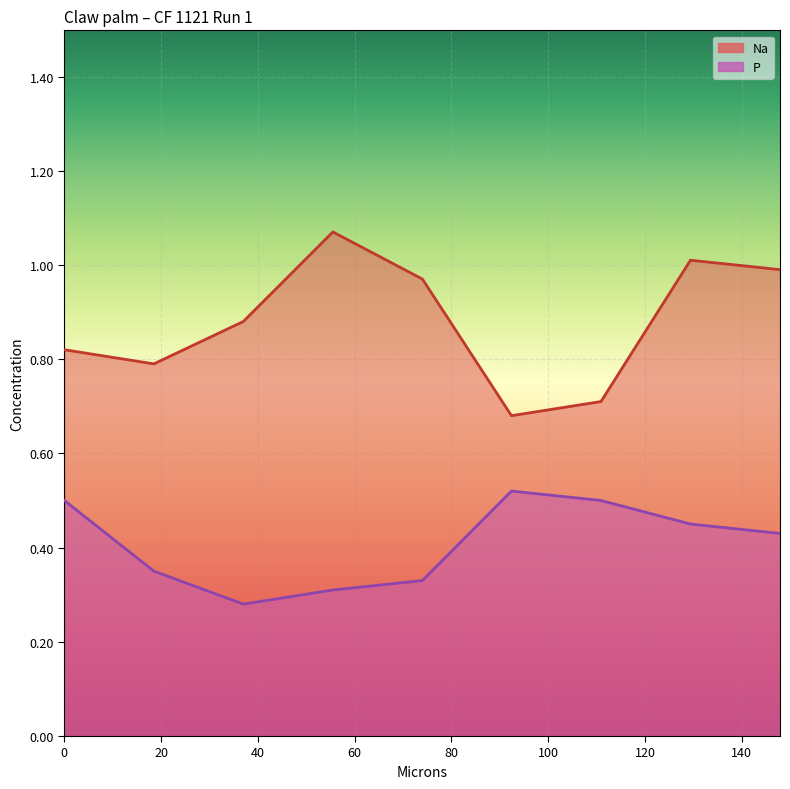

At which category is the sum across all series the highest?

129.4